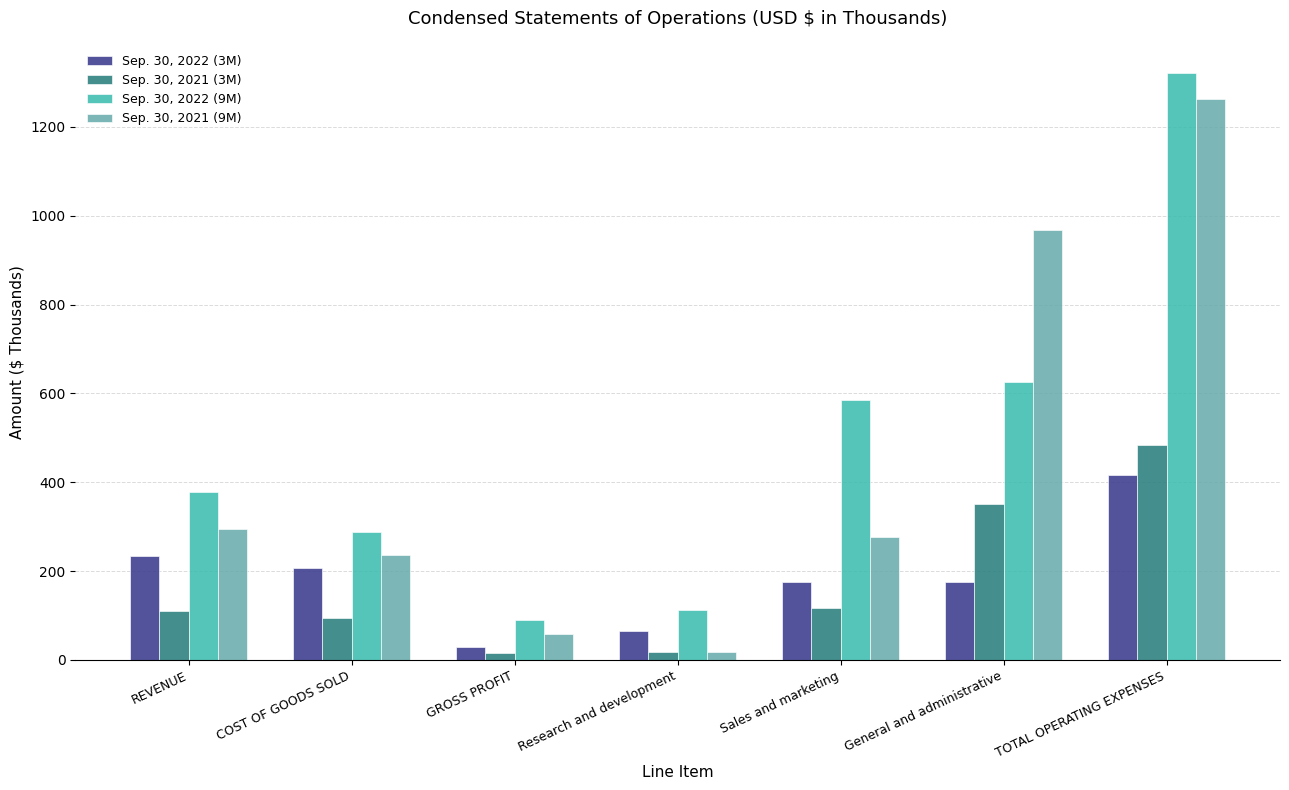

How many data points in Sep. 30, 2021 (3M) are less than 110?

3